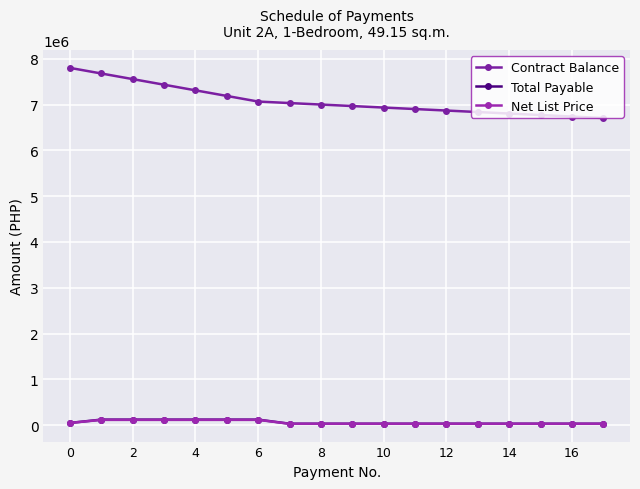

Does the chart display data point markers on the line(s)?

Yes